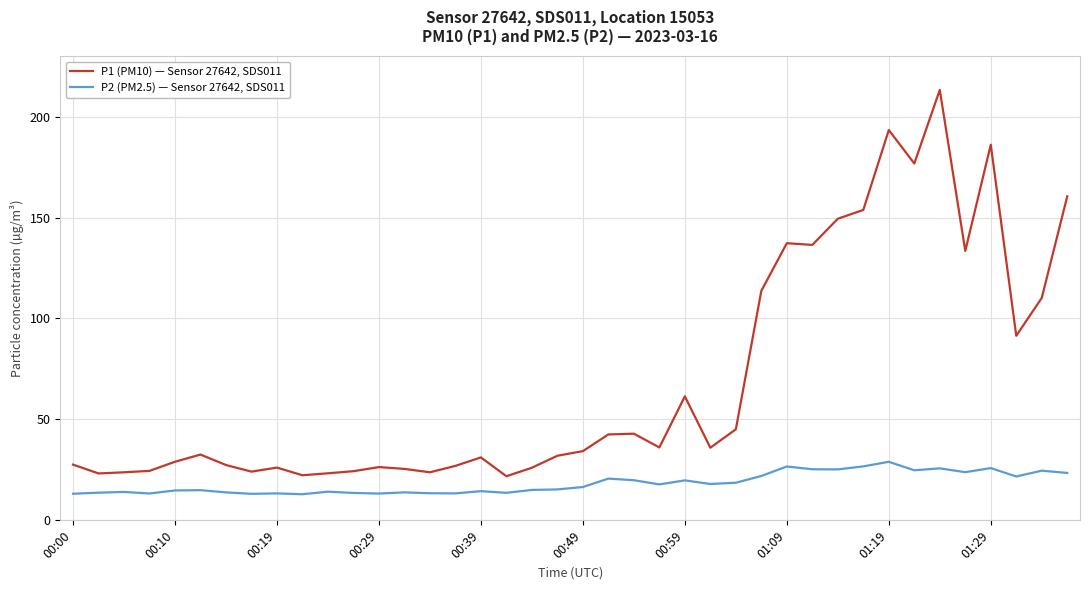

Which series has the largest range (max minus min)?

P1 (PM10) — Sensor 27642, SDS011